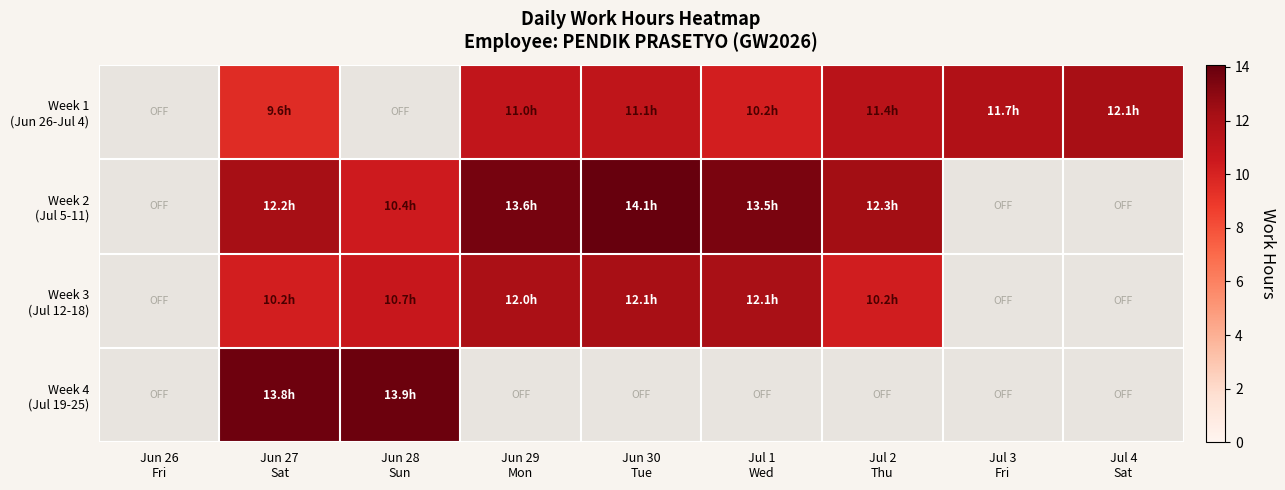

What is the maximum value shown in the chart?

14.1